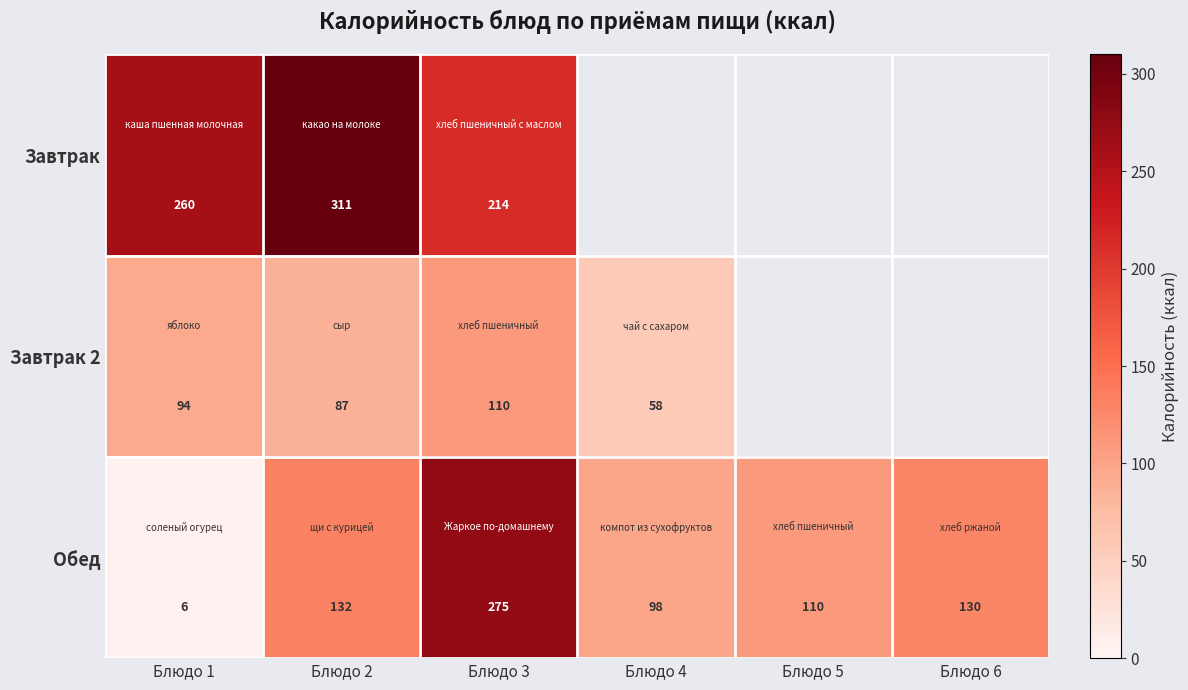

At which category is the sum across all series the highest?

Блюдо 3